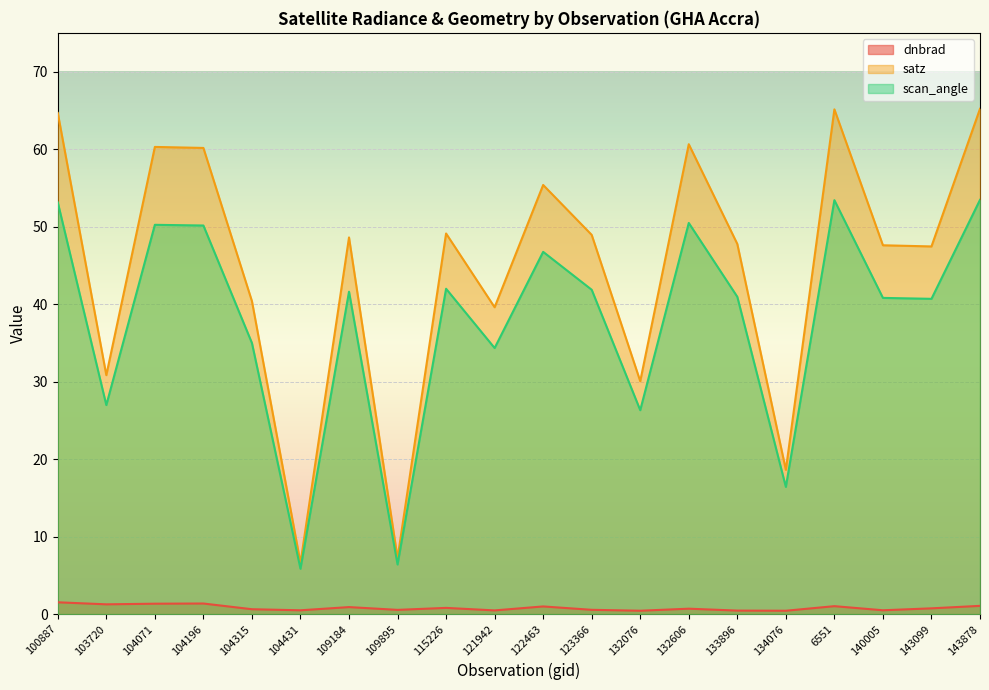

What is the difference between the second highest and minimum values in the satz series?

58.5